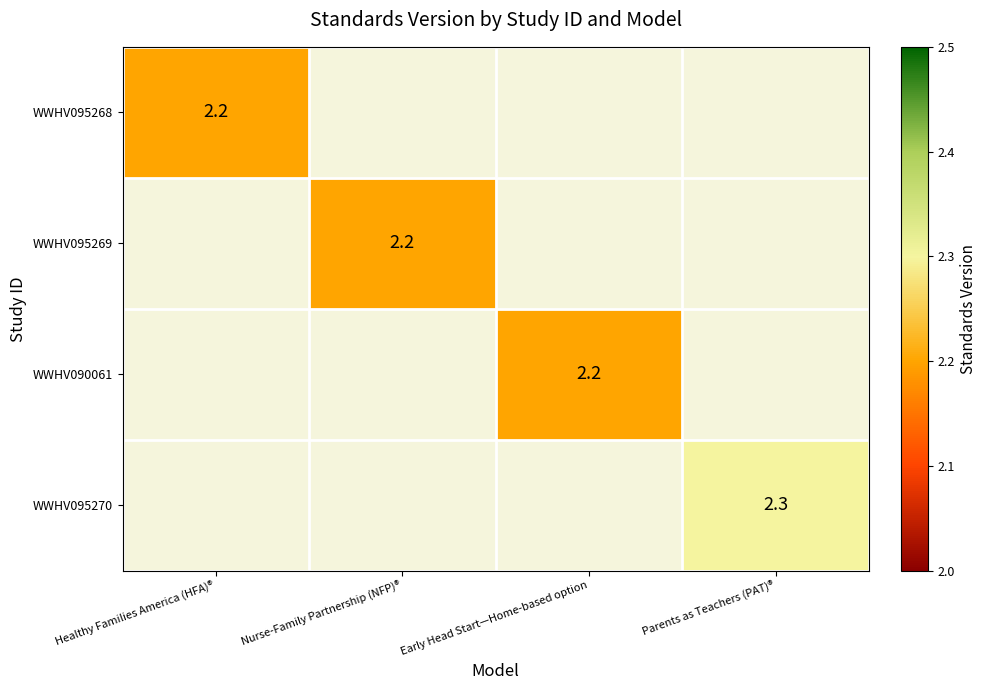

Count the number of data series in this chart.

4